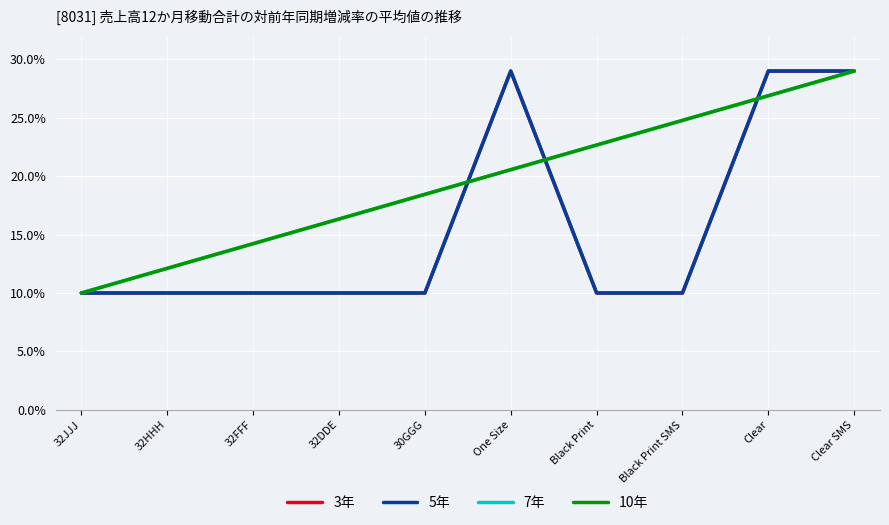

Does the chart have visible grid lines?

Yes